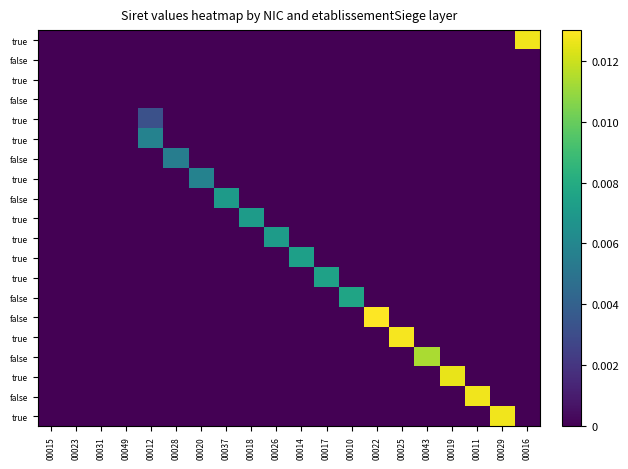

At which category is the sum across all series the highest?

00022